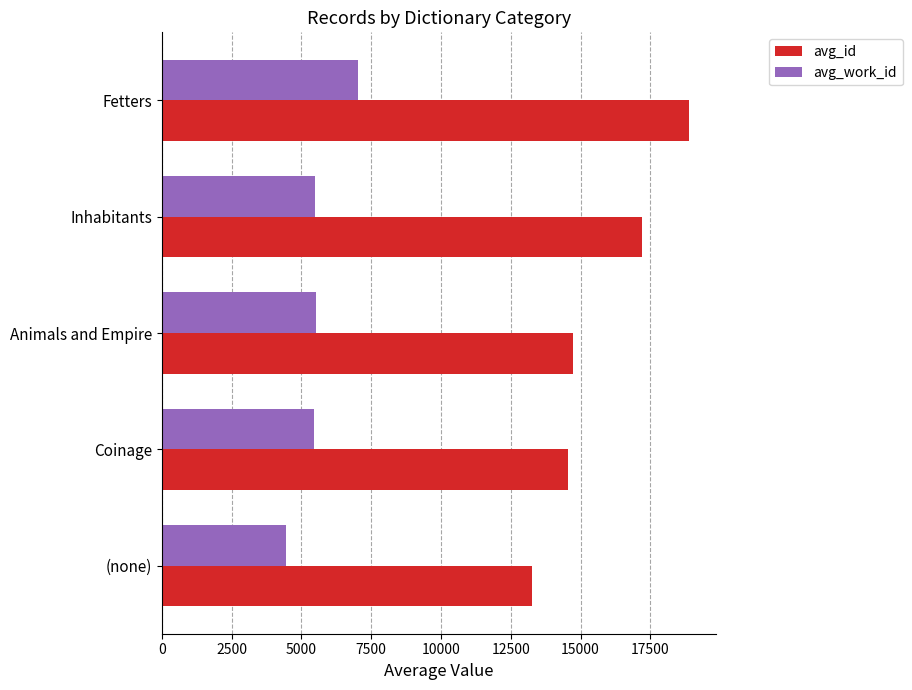

What is the total value across all series at Inhabitants?

22685.5